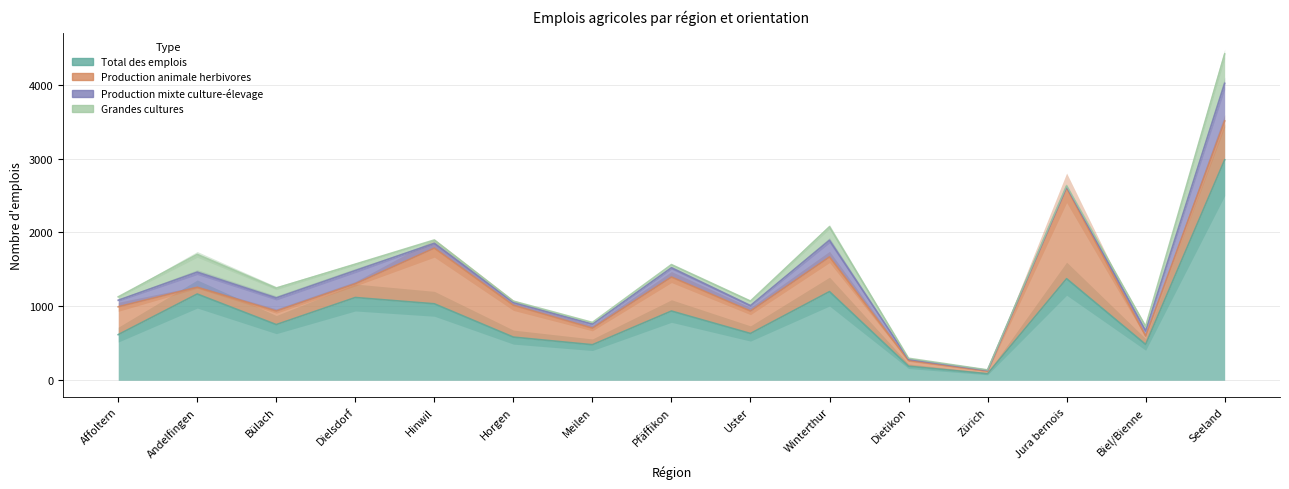

How many times do Production animale herbivores and Grandes cultures cross each other?

2